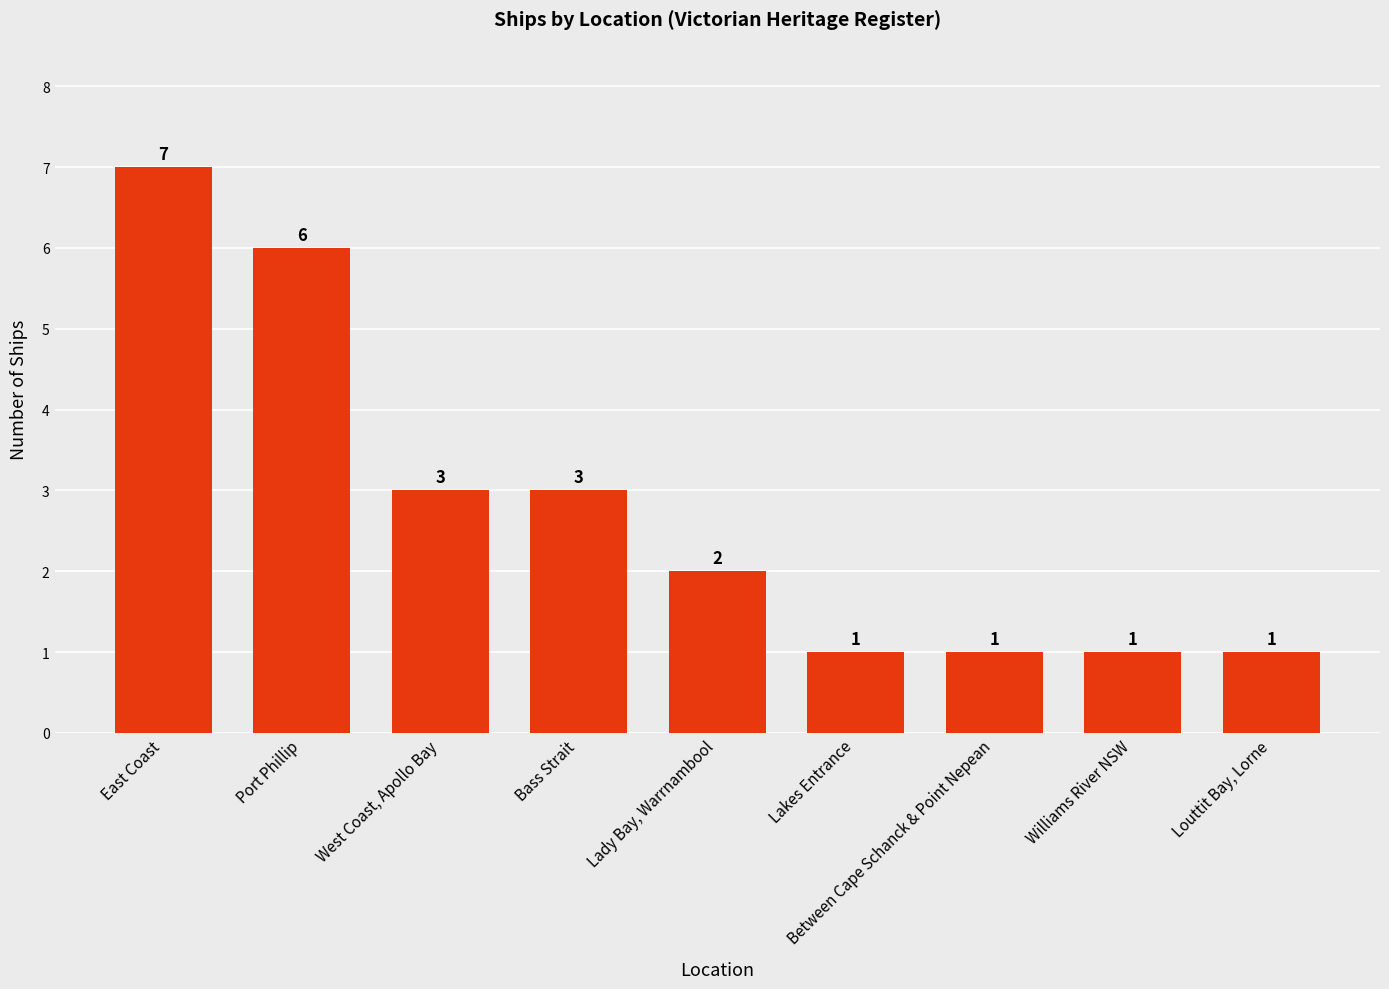

How many values are between 1 and 3?

7